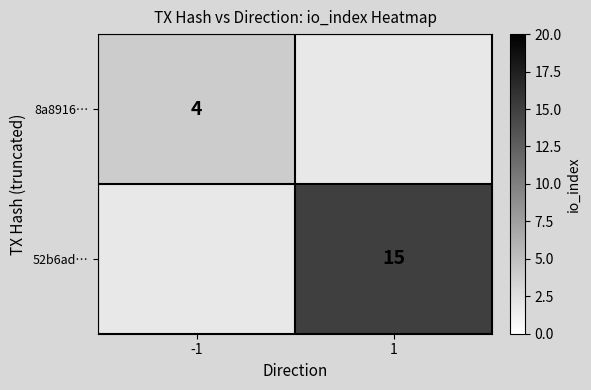

Is it true that 8a8916… equals 3 at -1?

False